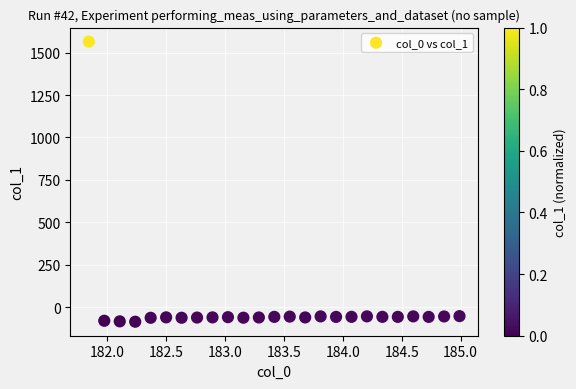

What is the range of X values (max minus min)?

3.1